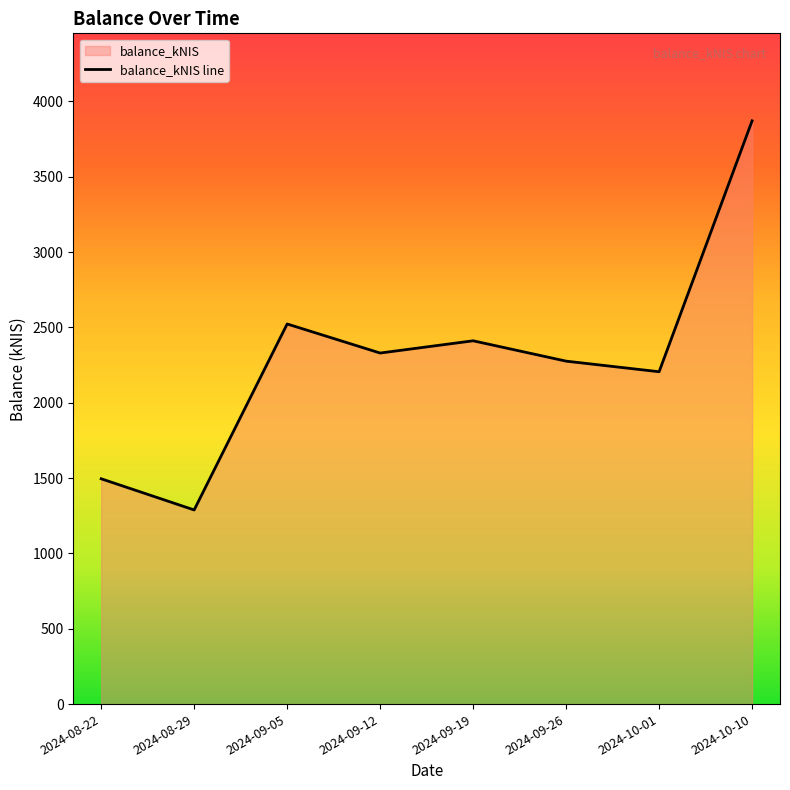

Between 2024-09-05 and 2024-10-10, which is larger?

2024-10-10